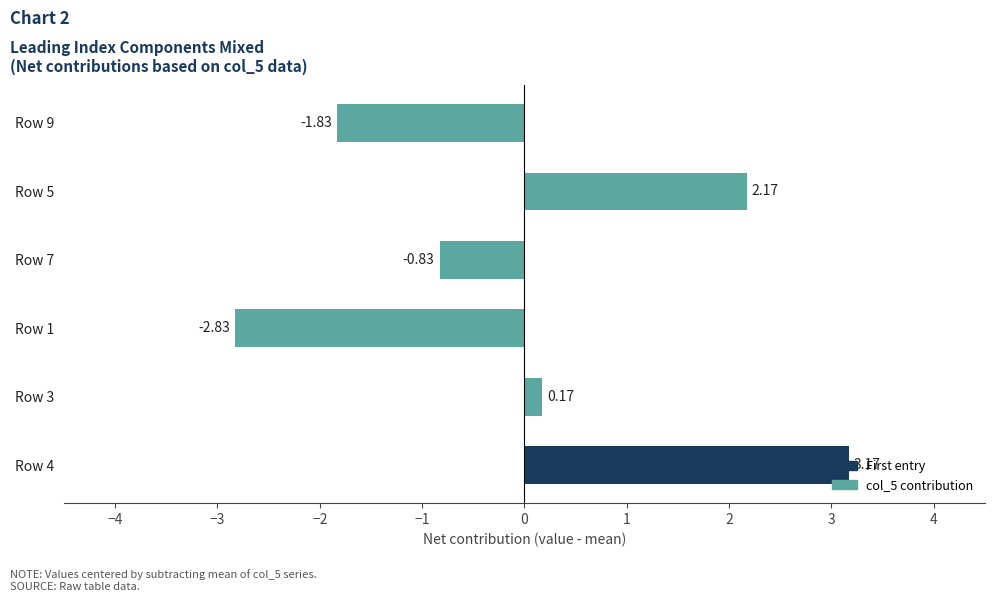

What is the difference between the maximum and second lowest values?

5.0